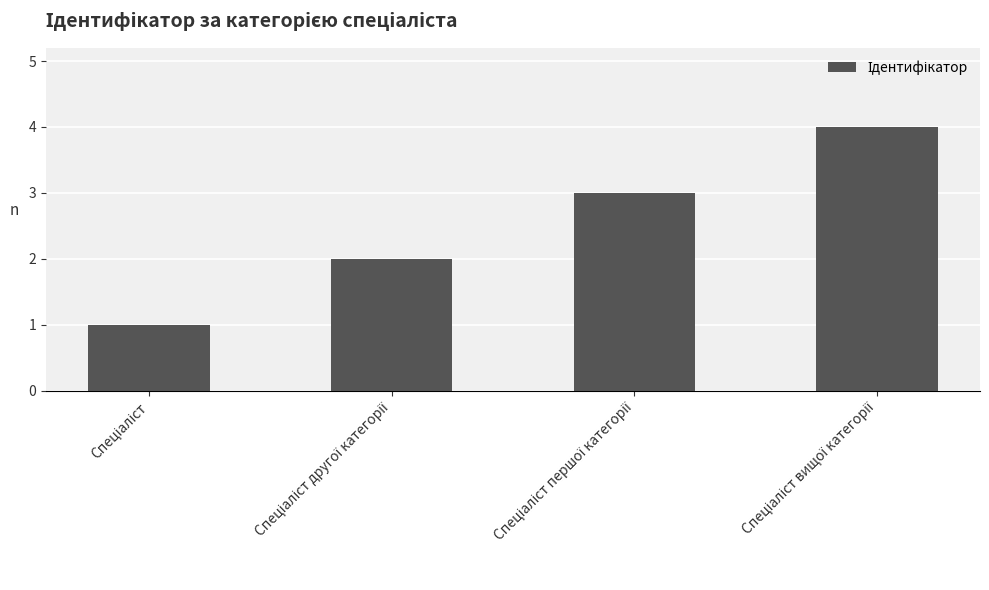

What is the difference between the maximum and minimum values?

3